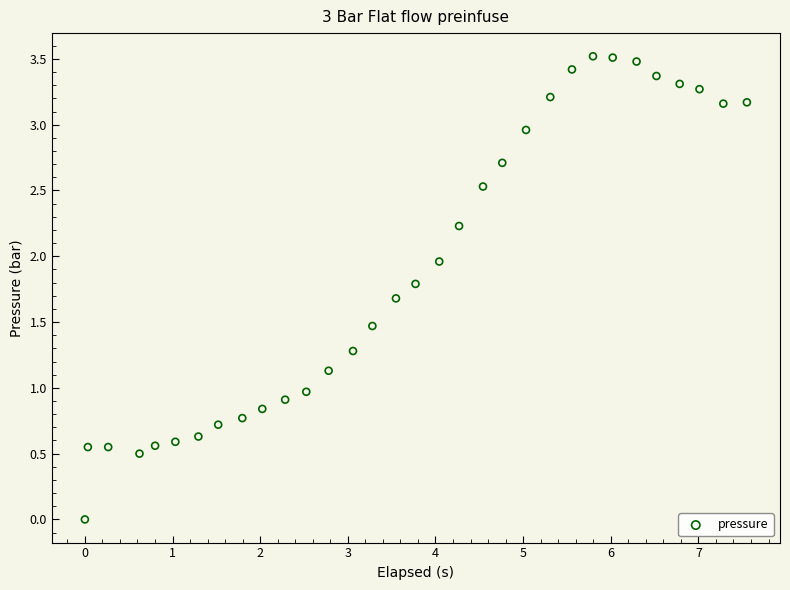

What is the range of X values (max minus min)?

7.6